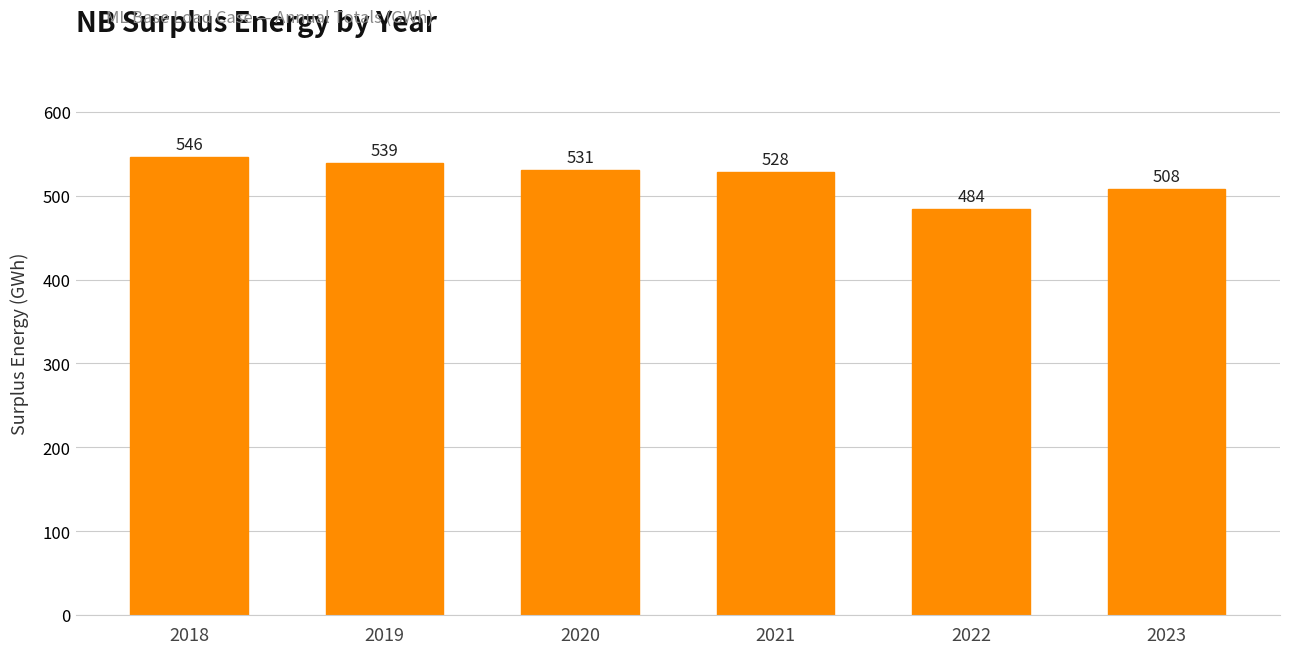

What is the sum of the values at 2019 and 2021?

1067.7